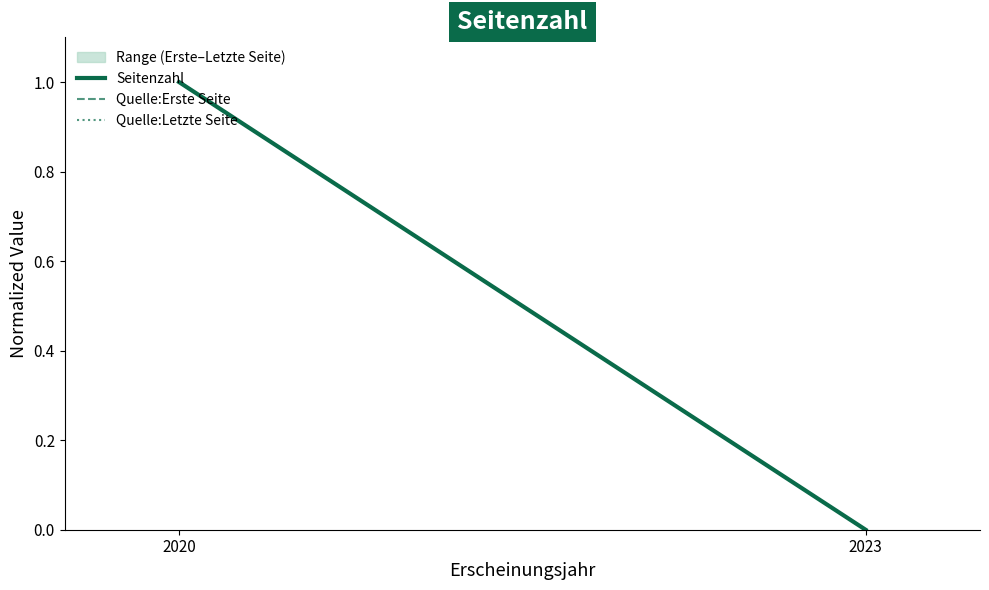

Is it true that Quelle:Erste Seite equals 1 at 2020?

True